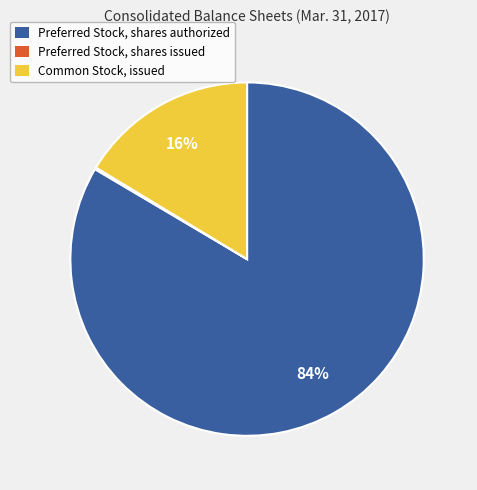

The Common Stock, issued slice represents 22% of the pie. True or false?

False